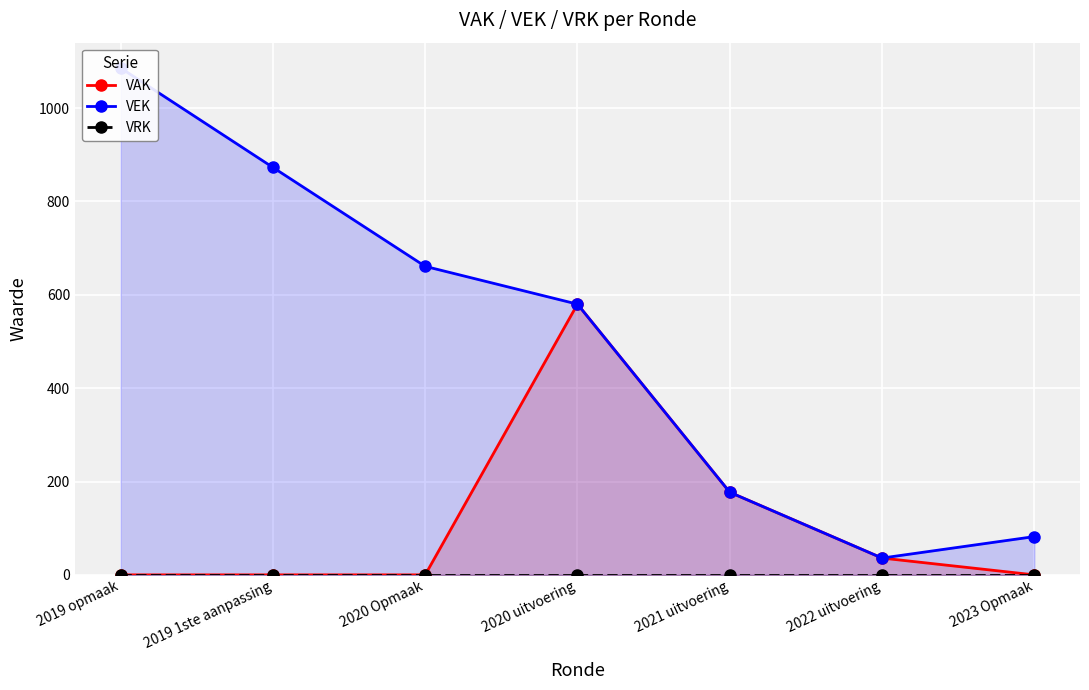

Does the chart display data point markers on the line(s)?

Yes